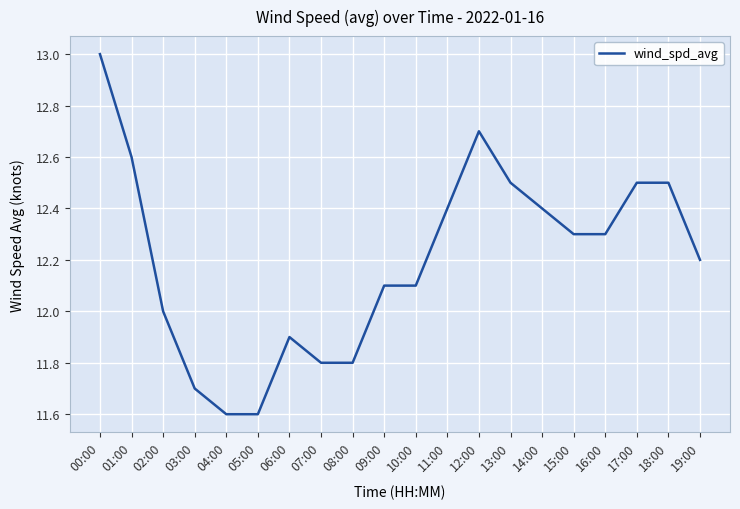

At which label is the value closest to 12?

02:00